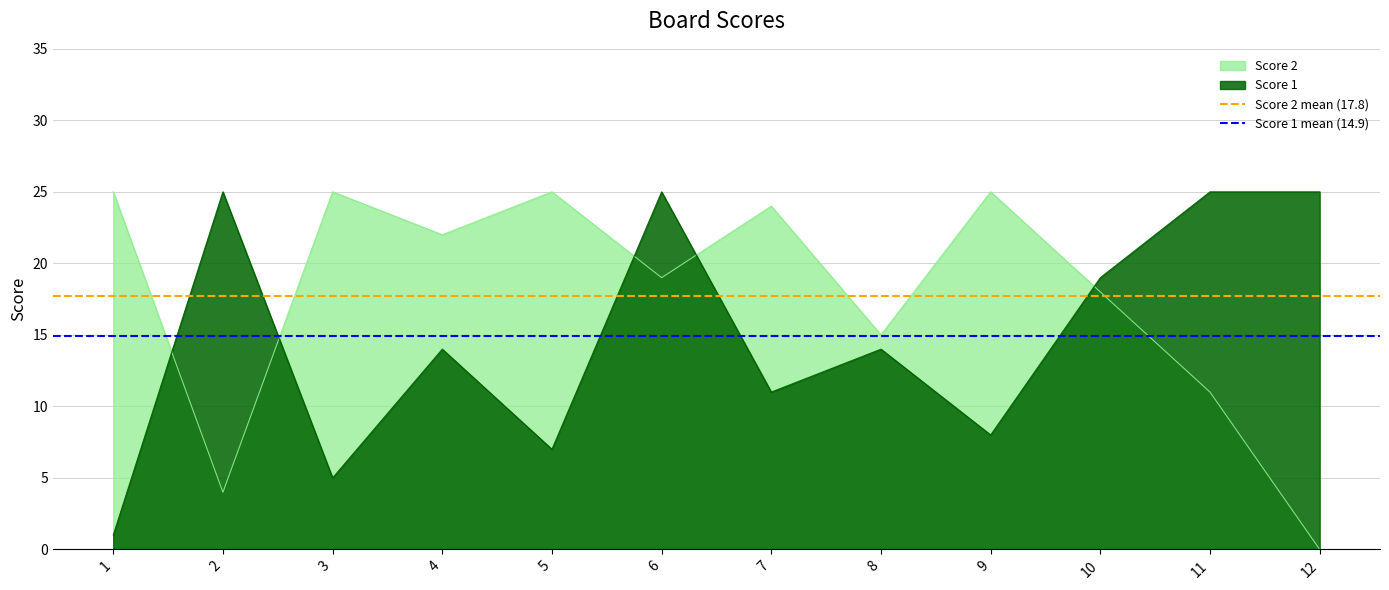

The Score 1 mean (14.9) series shows 21.3 at 1. True or false?

False